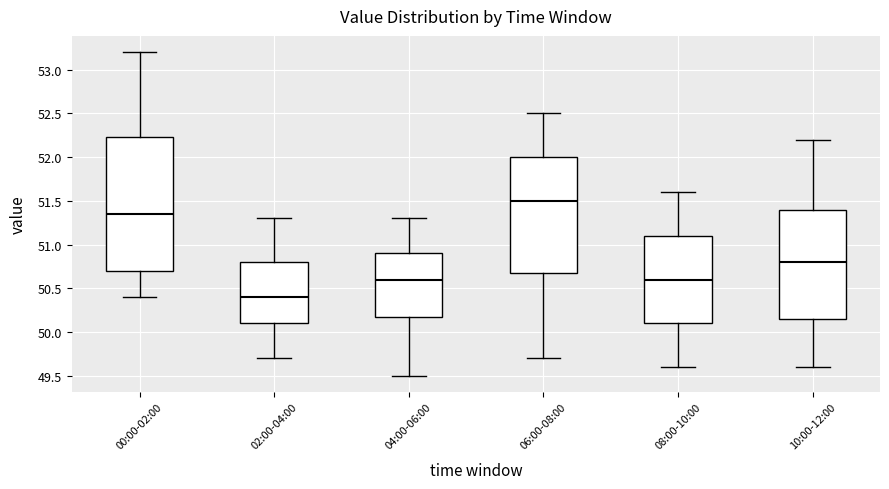

Reading left to right, read every box against the y-axis: the position of its median line, the range the box covers, and the ends of its whiskers. The values are not printed on the chart, so give them approximately, as read against the axis.

00:00-02:00: median 51.35, box 50.70 to 52.25, whiskers 50.40 to 53.20
02:00-04:00: median 50.40, box 50.10 to 50.80, whiskers 49.70 to 51.30
04:00-06:00: median 50.60, box 50.20 to 50.90, whiskers 49.50 to 51.30
06:00-08:00: median 51.50, box 50.70 to 52.00, whiskers 49.70 to 52.50
08:00-10:00: median 50.60, box 50.10 to 51.10, whiskers 49.60 to 51.60
10:00-12:00: median 50.80, box 50.15 to 51.40, whiskers 49.60 to 52.20